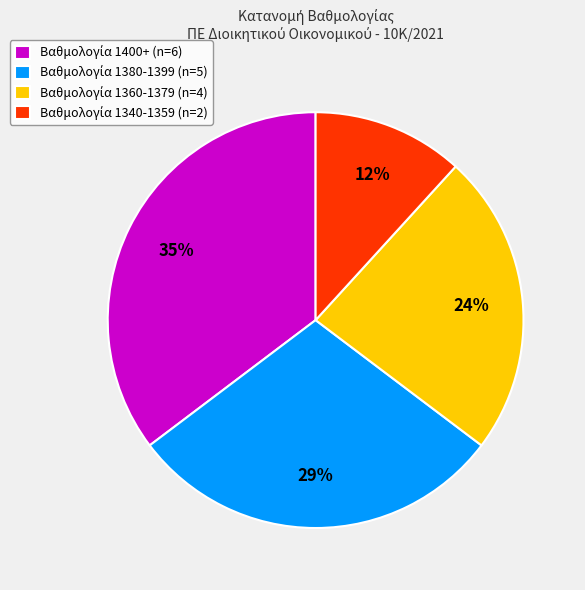

To the nearest percent, what is the average slice percentage?

25%